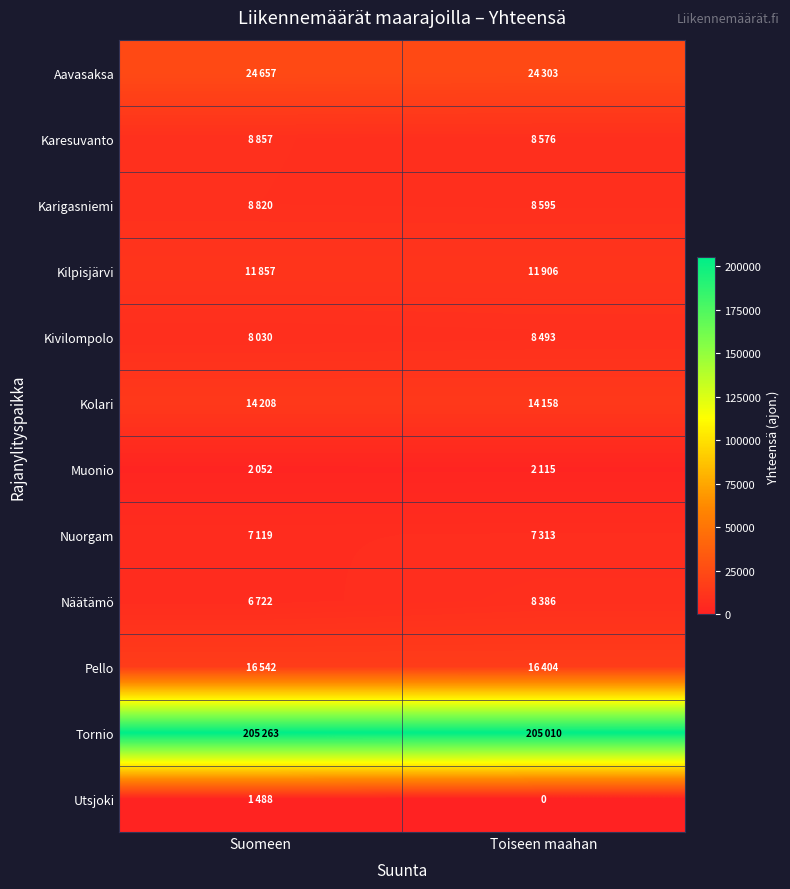

What value does the Karigasniemi series have at Suomeen, to the nearest 10?

8820